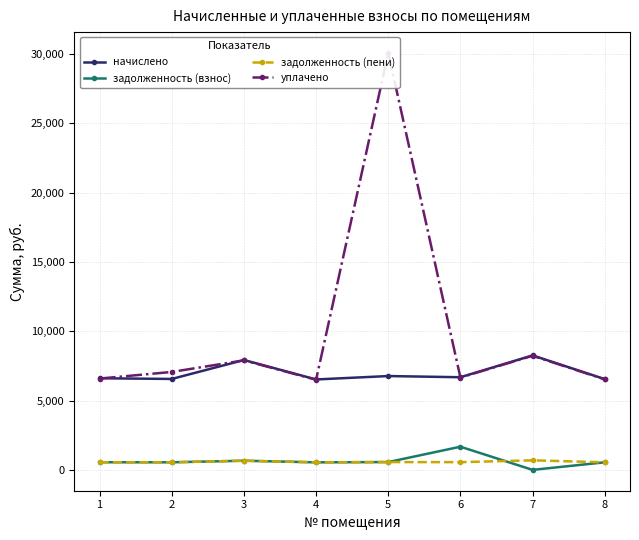

What is the difference between the maximum and second lowest values in the задолженность (пени) series?

142.6